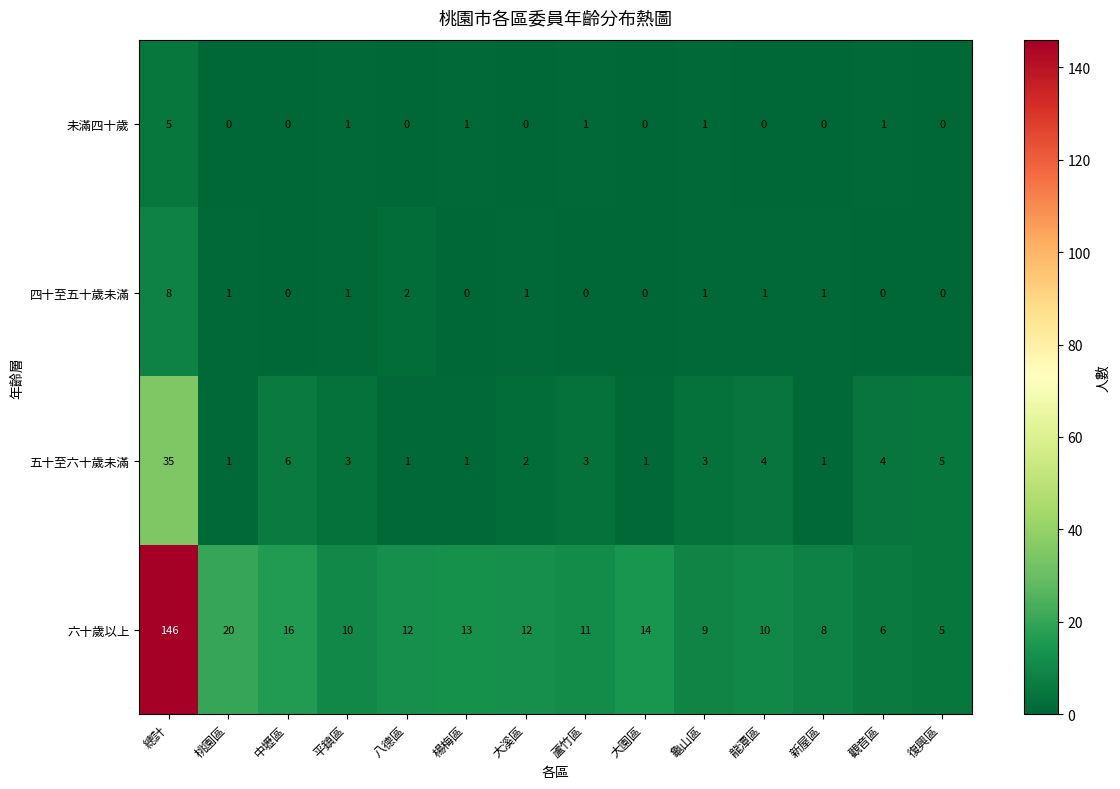

Where does the 五十至六十歲未滿 series first go above 3?

總計